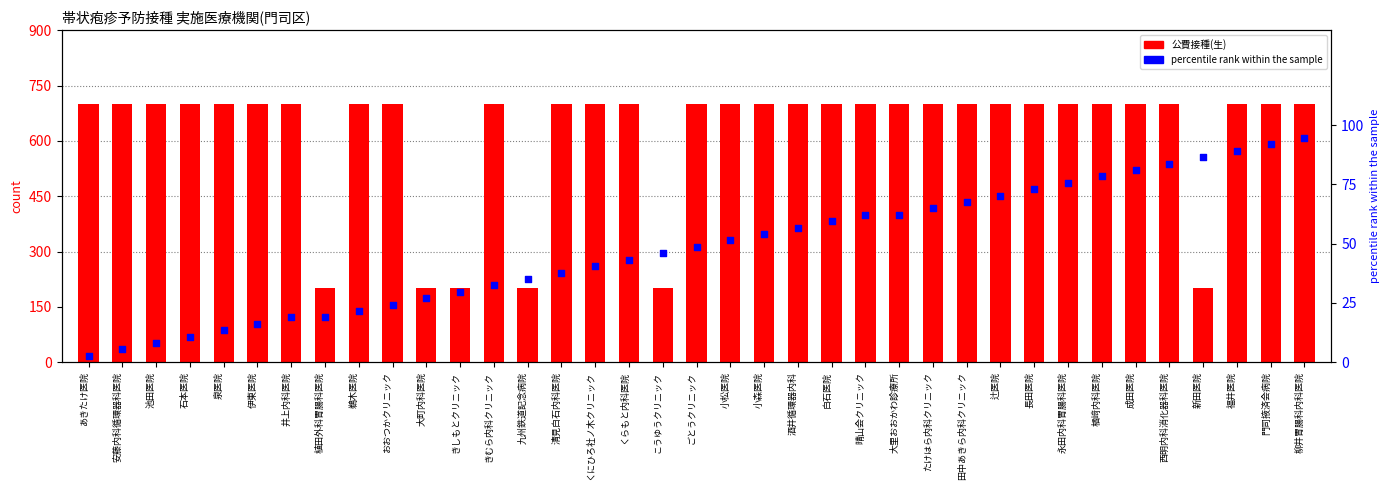

Which series contains the highest Y value?

公費接種(生)